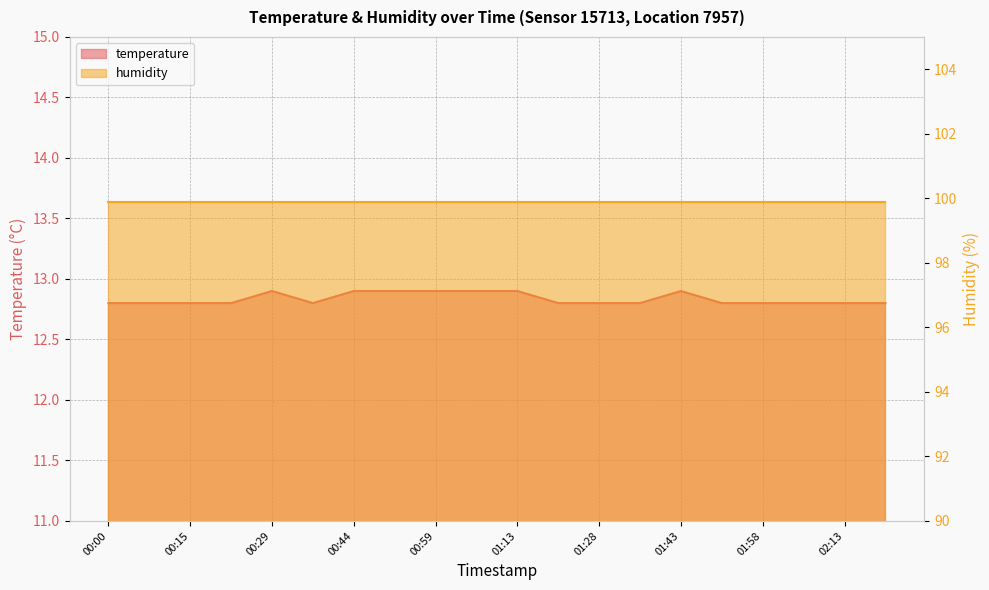

What is the sum of all values?

256.7